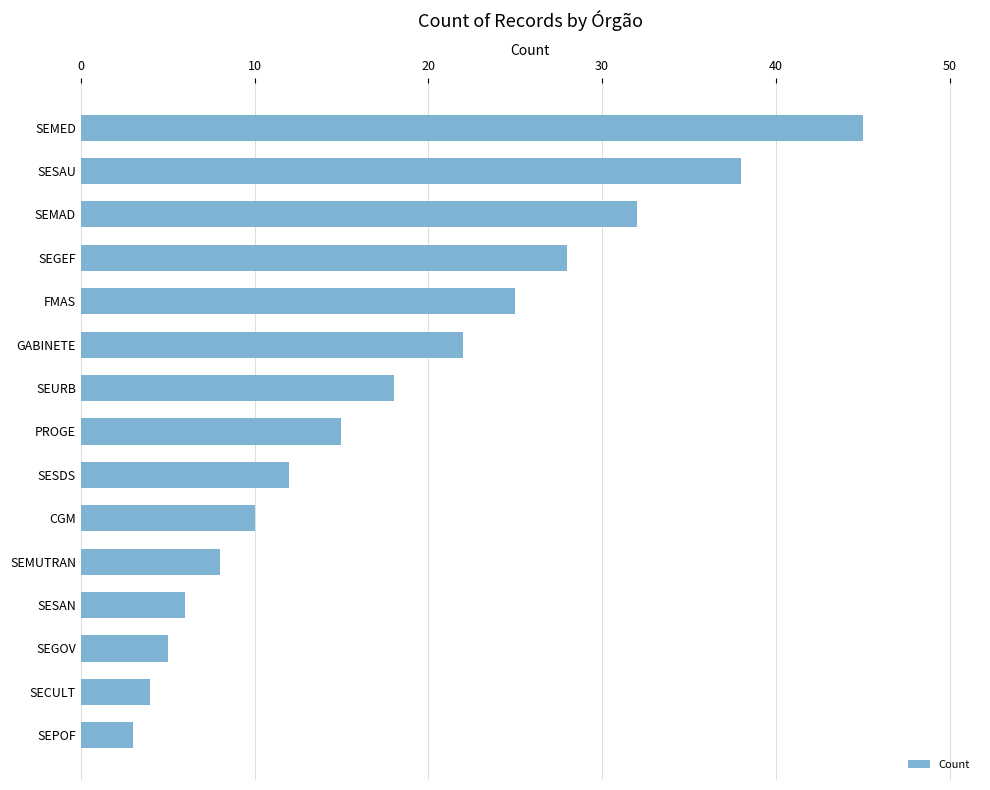

What is the change in value from SEURB to CGM?

-8